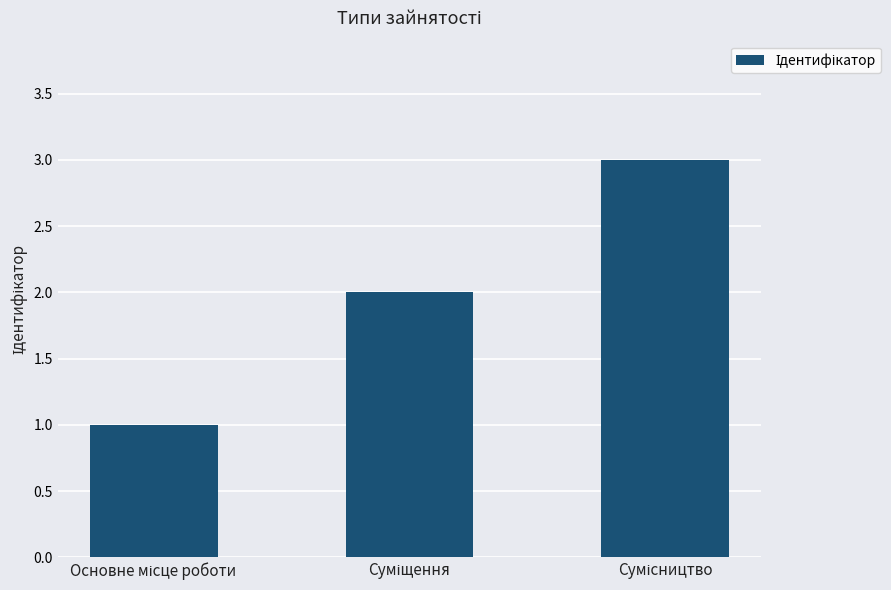

What is the smallest value displayed?

1